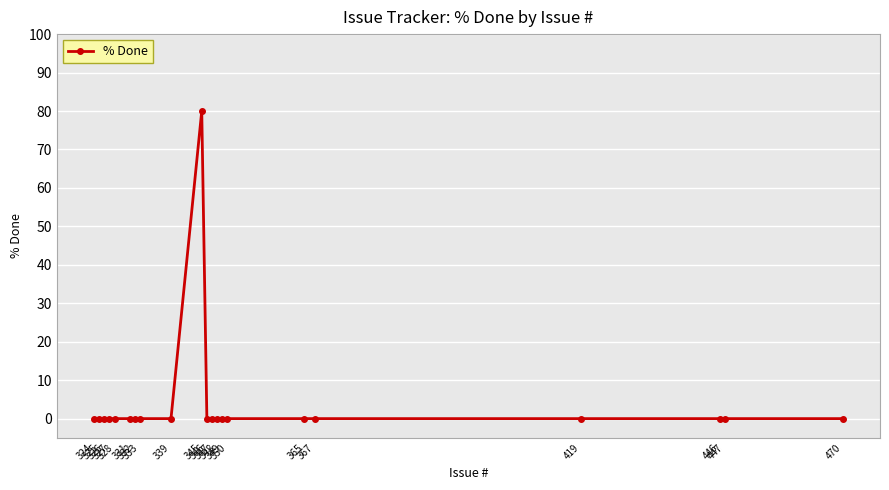

Rank the categories by value from highest to lowest.

345, 470, 447, 446, 419, 367, 365, 350, 349, 348, 347, 346, 339, 333, 332, 331, 328, 327, 326, 325, 324